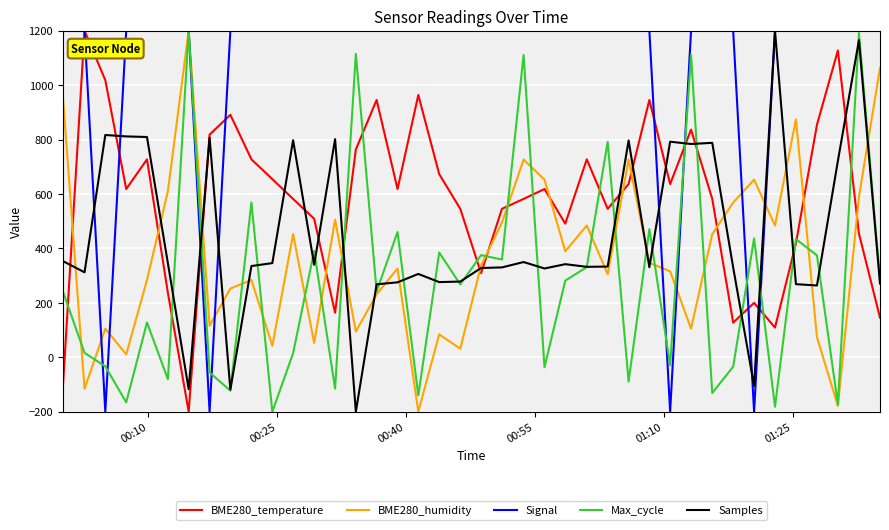

True or false: BME280_temperature and Max_cycle cross at least once.

True